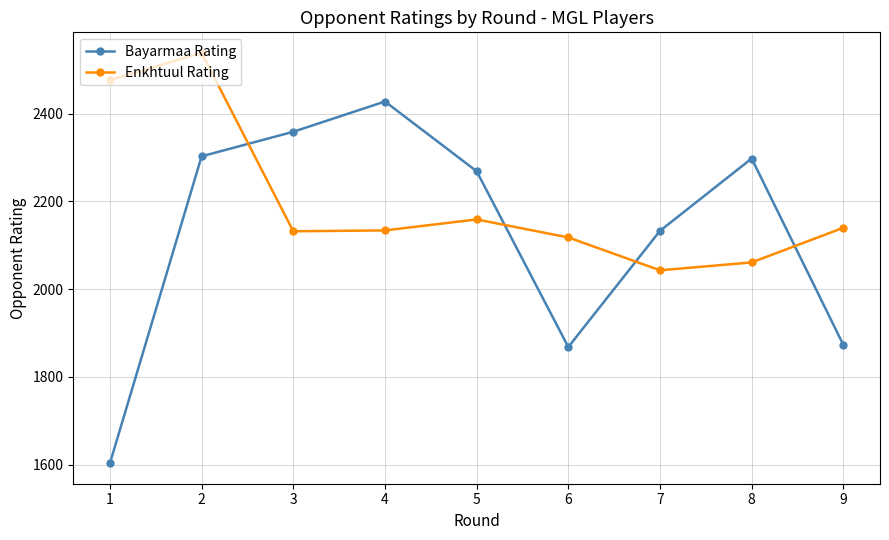

Where does the Bayarmaa Rating series first go above 2269?

2